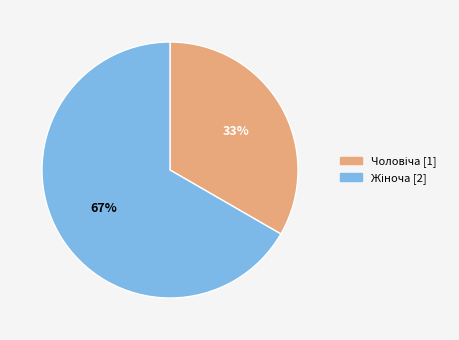

To the nearest percent, what is the average slice percentage?

50%